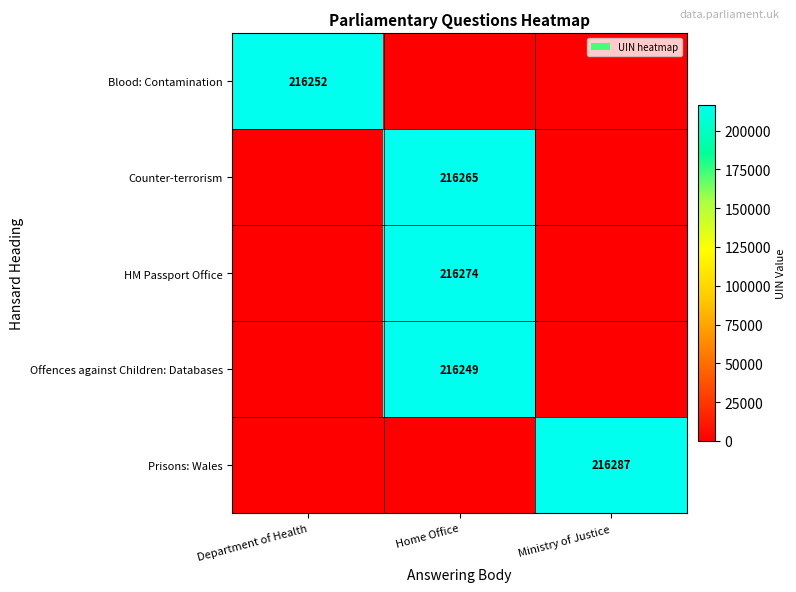

Is it true that Counter-terrorism equals 216265 at Home Office?

True